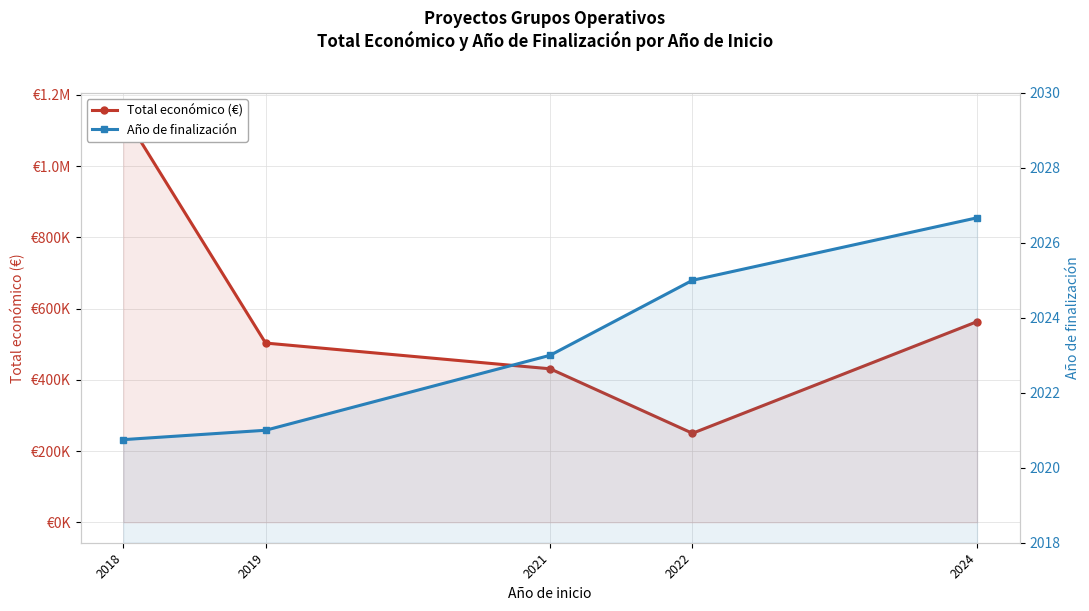

What are all the series names shown in the legend?

Total económico, Año de finalización